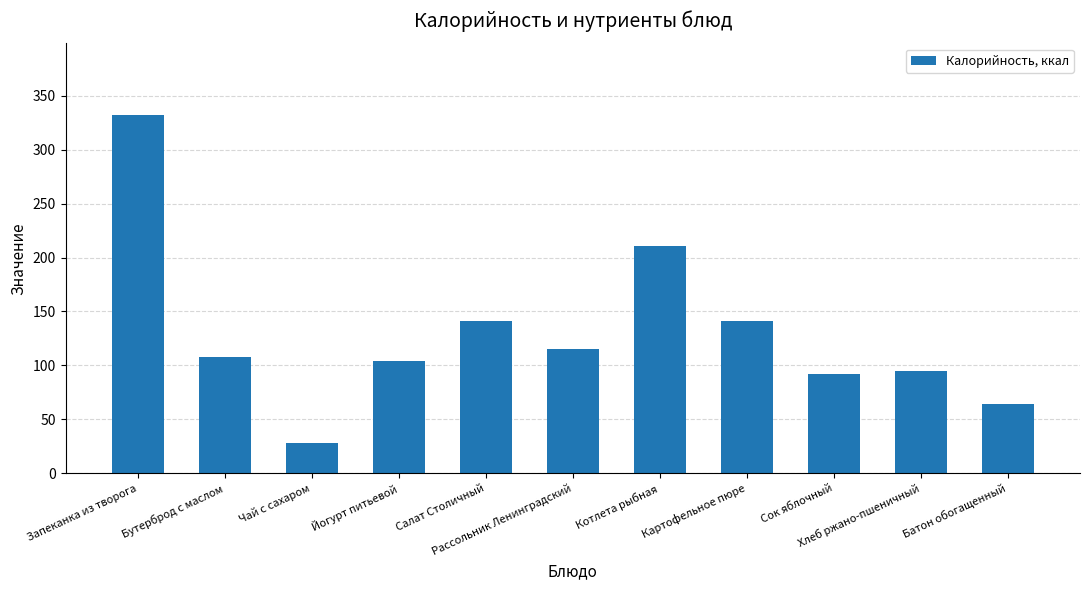

Which has a higher value, Картофельное пюре or Котлета рыбная?

Котлета рыбная